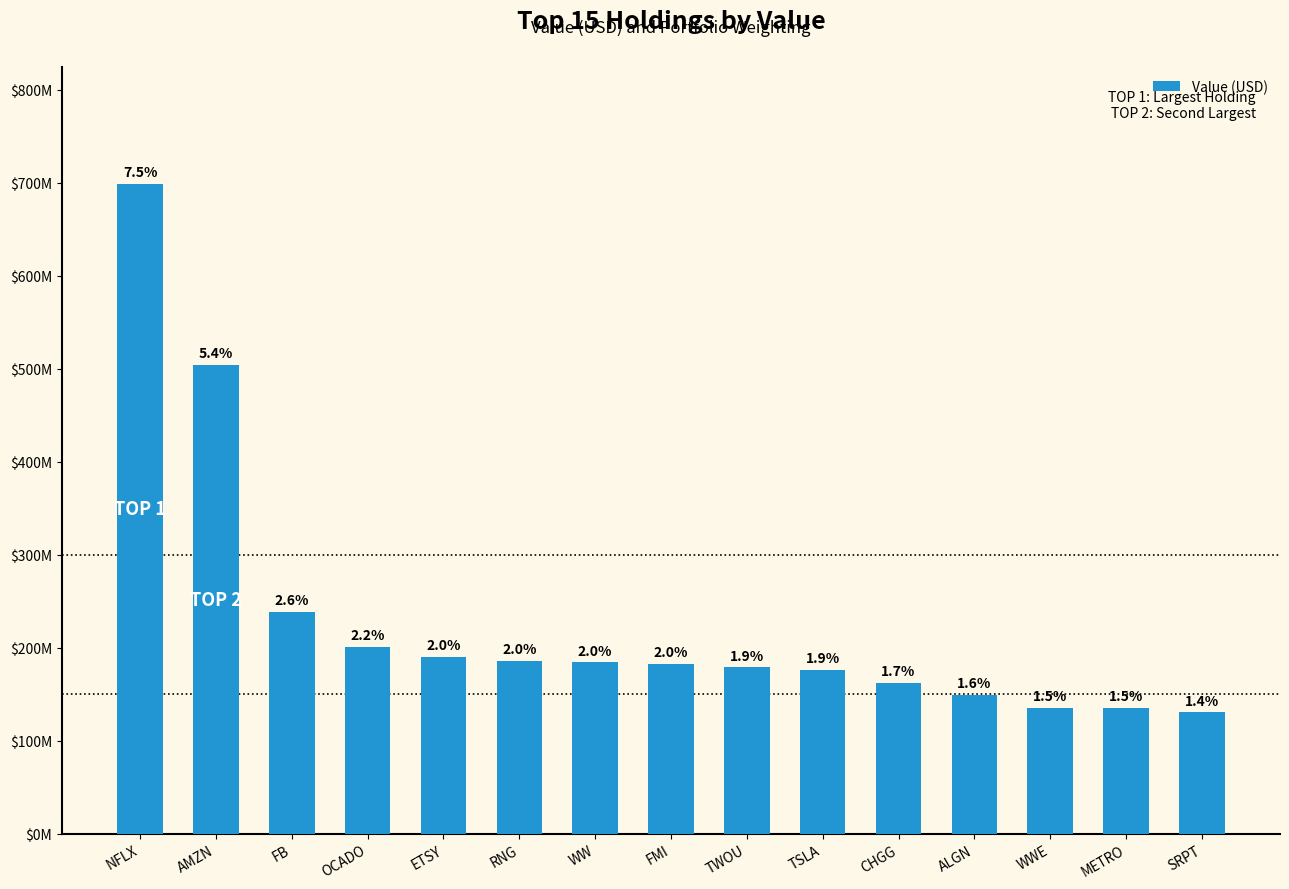

Are the bars grouped side by side (vs. stacked)?

No